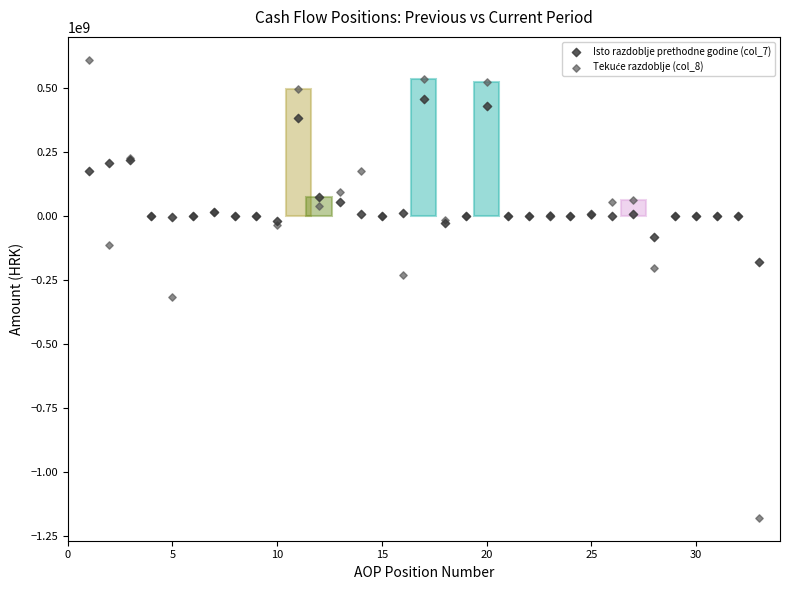

Across all series, what Y value is closest to -284920275?

-317612828